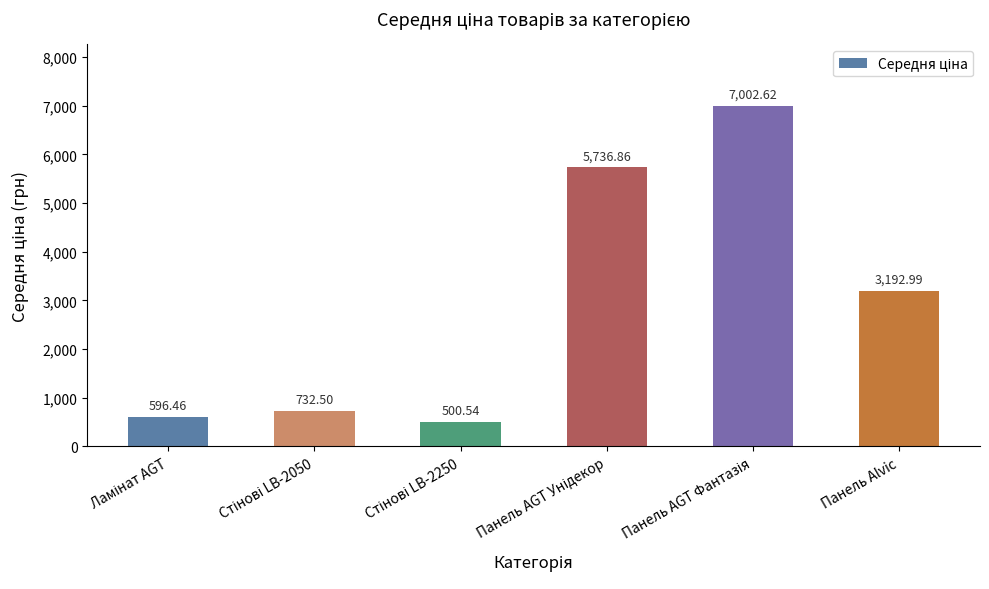

Count the number of values greater than 3192.

3